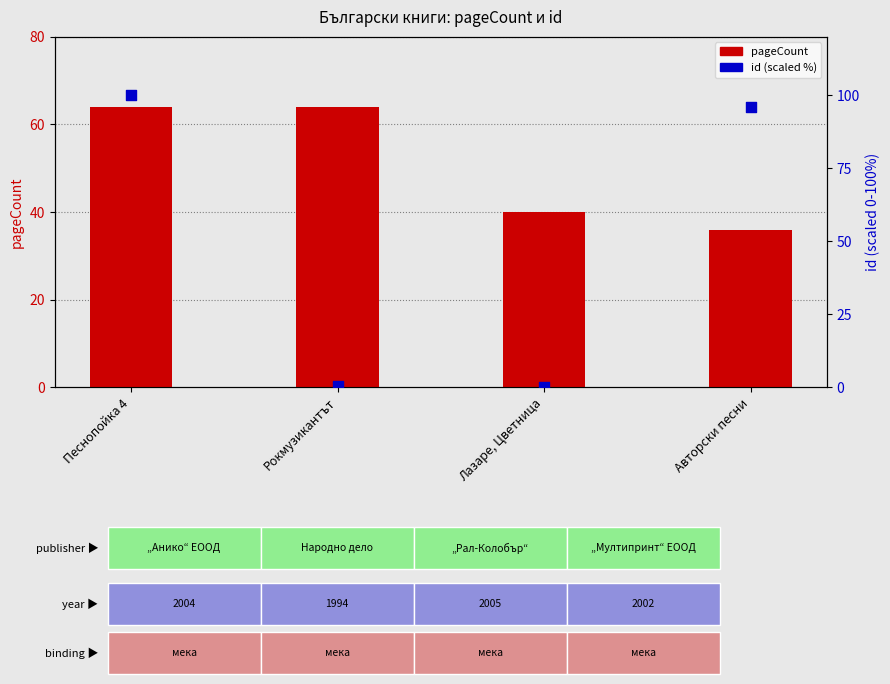

At how many categories does at least one series exceed 41?

3